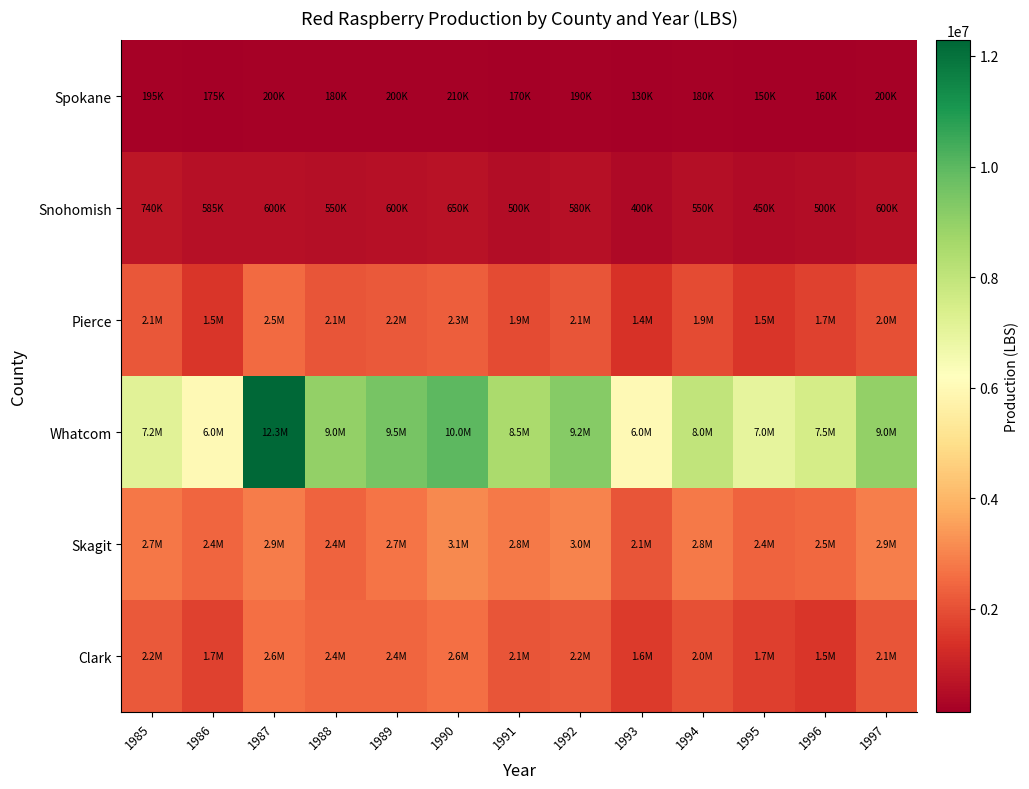

Rank the series at 1993 from highest to lowest value.

Whatcom, Skagit, Clark, Pierce, Snohomish, Spokane